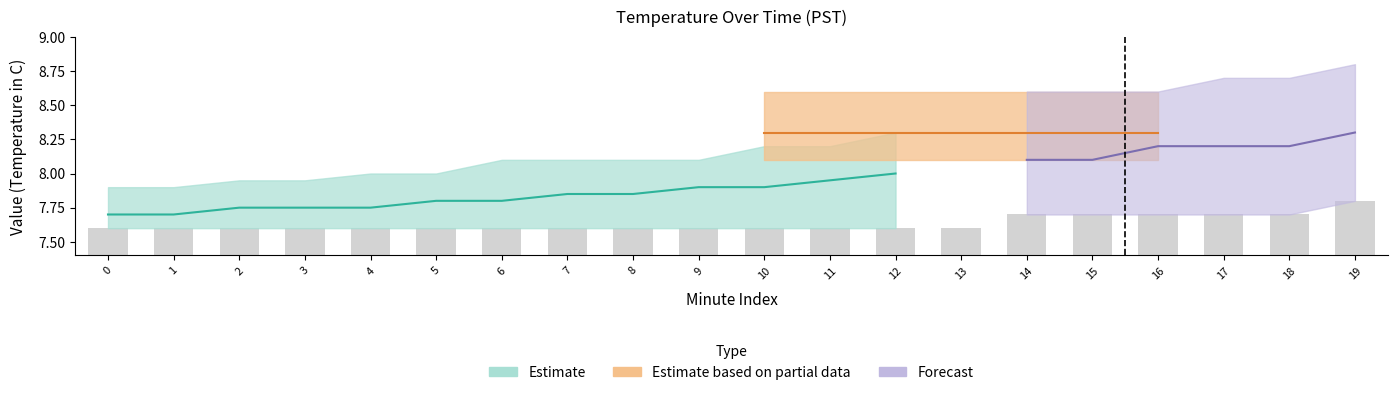

Which has a higher value, 7 or 17?

17